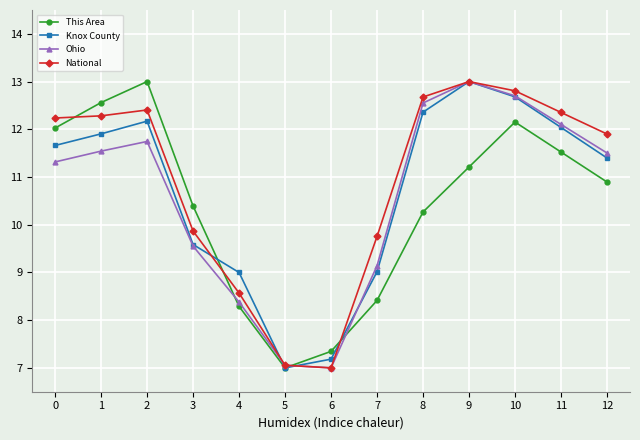

Rank the series at 7 from lowest to highest value.

This Area, Knox County, Ohio, National